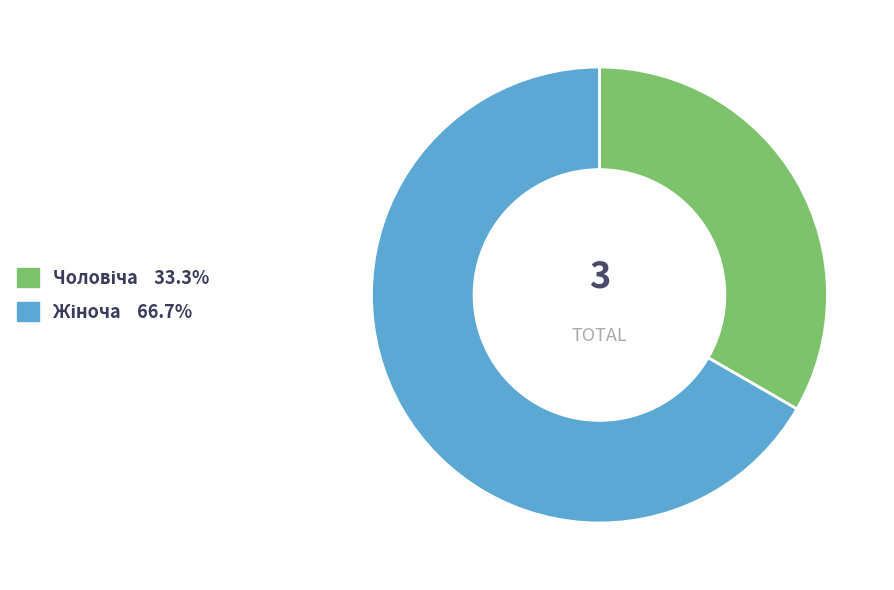

Is there a majority slice in this chart?

Yes